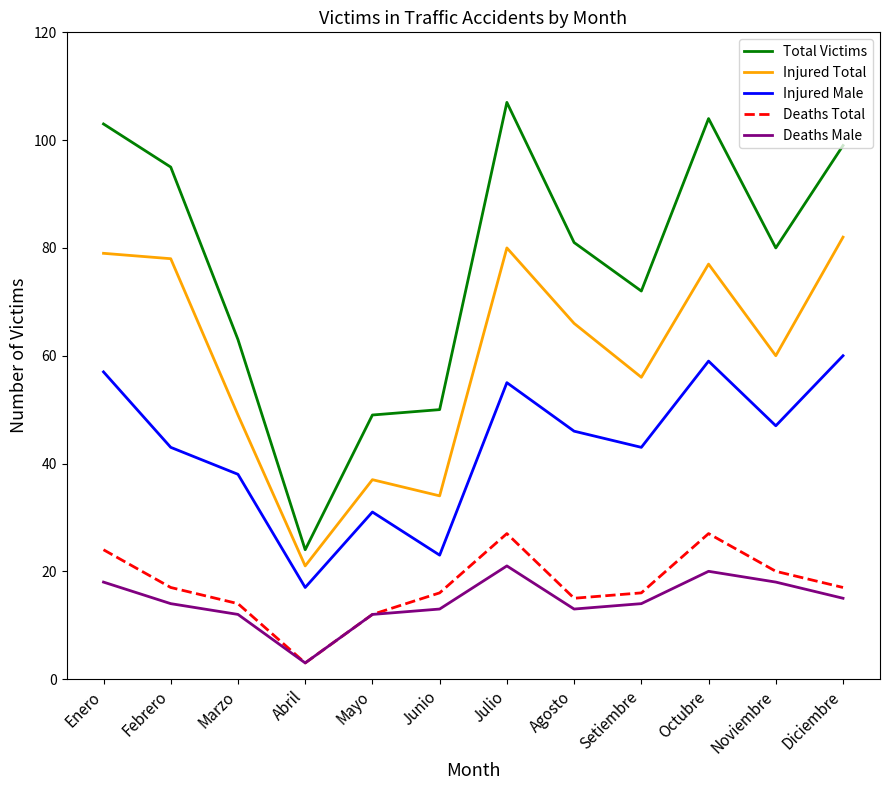

Does the chart have visible grid lines?

No